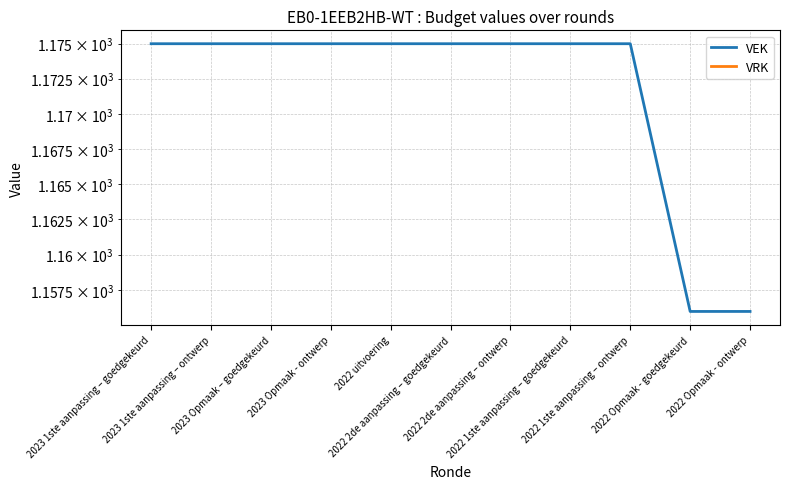

At how many categories does at least one series exceed 358?

11